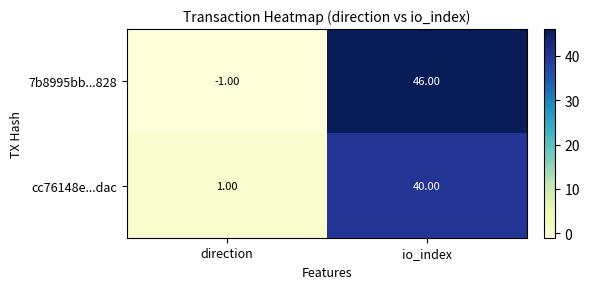

At which label is cc76148e...dac closest to 20?

direction